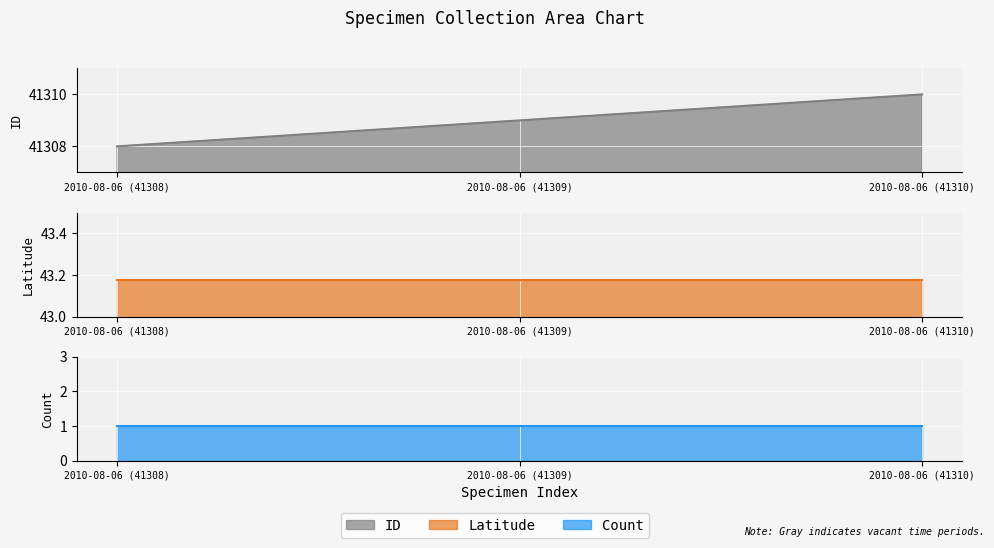

What is the sum of the Count values at 2010-08-06 (41309) and 2010-08-06 (41310)?

2.0